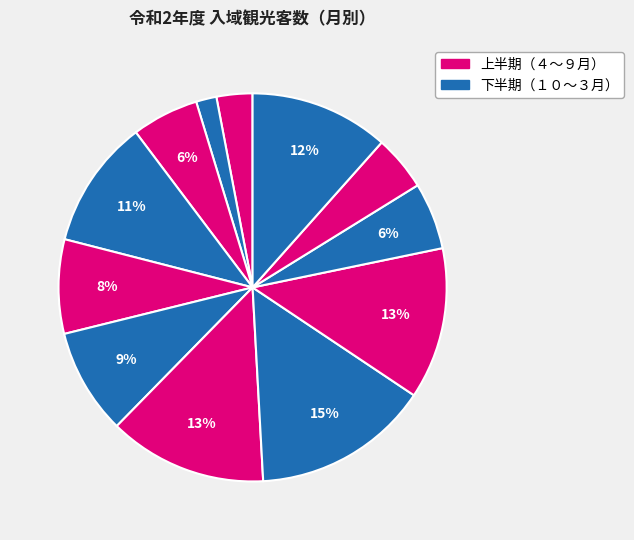

To the nearest percent, what is the difference between the largest and smallest slice percentages?

13%